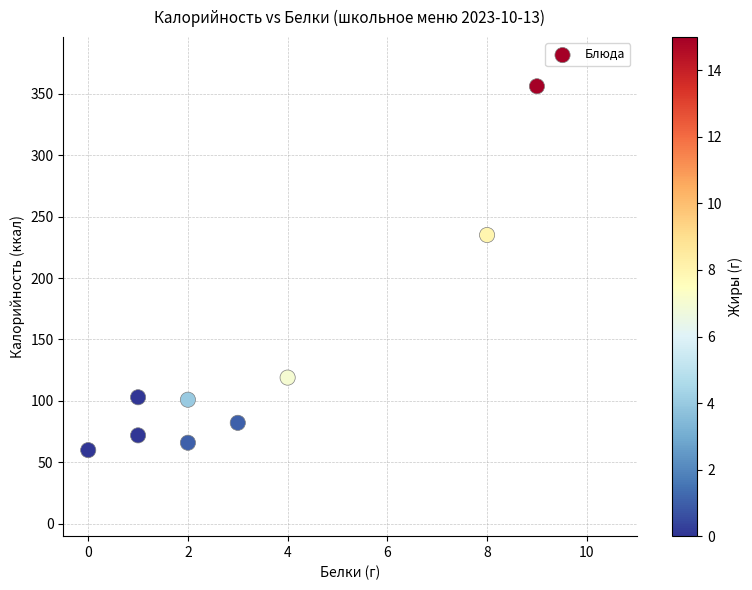

What is the range of Y values (max minus min)?

296.0